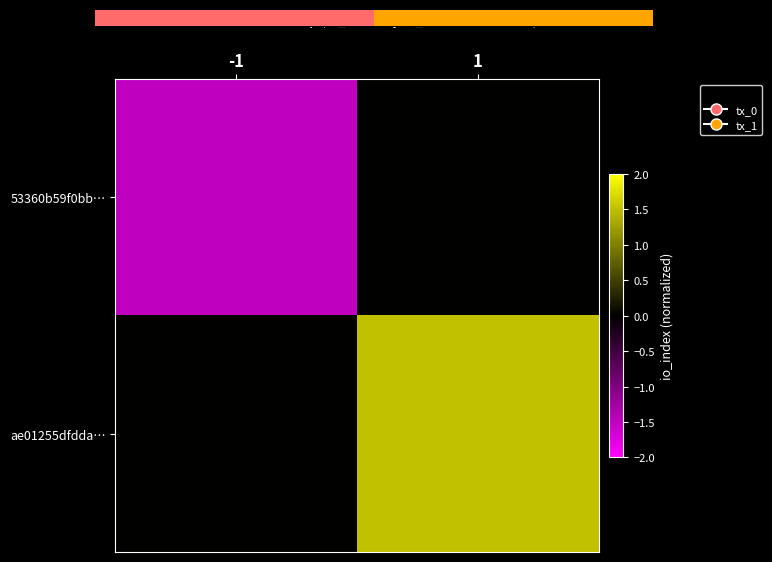

Which series has the widest spread of values?

53360b59f0bb…